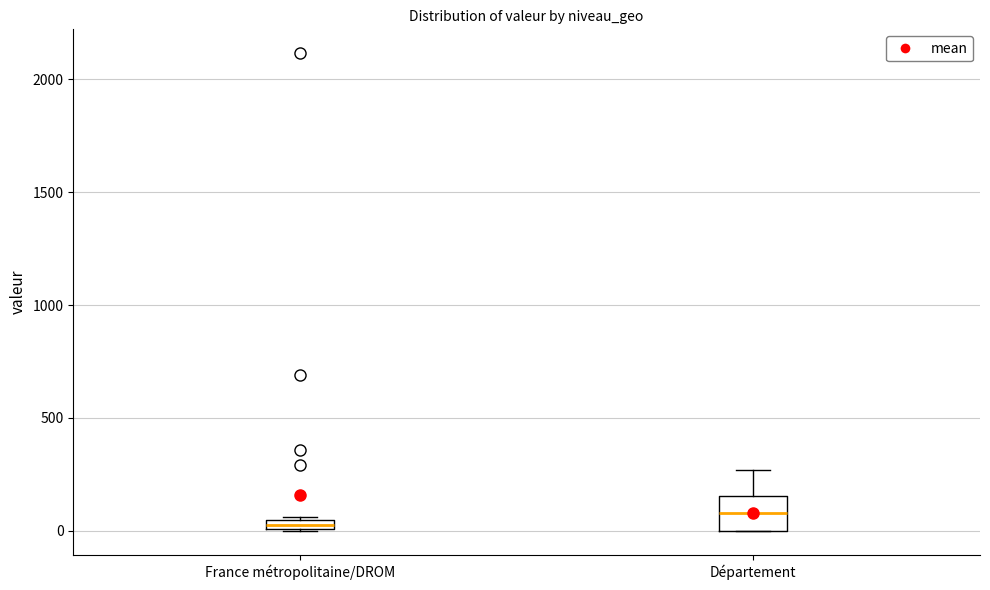

Which box's median line is the highest?

Département